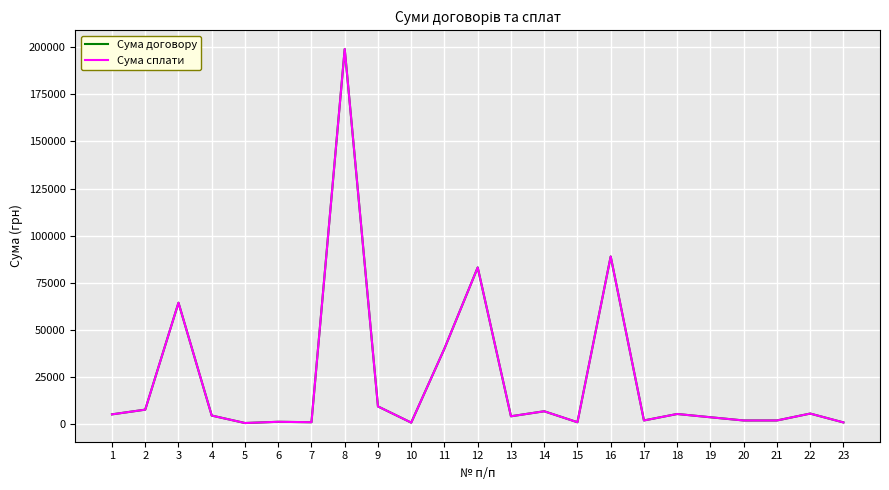

At which category does Сума договору reach its first local peak?

3